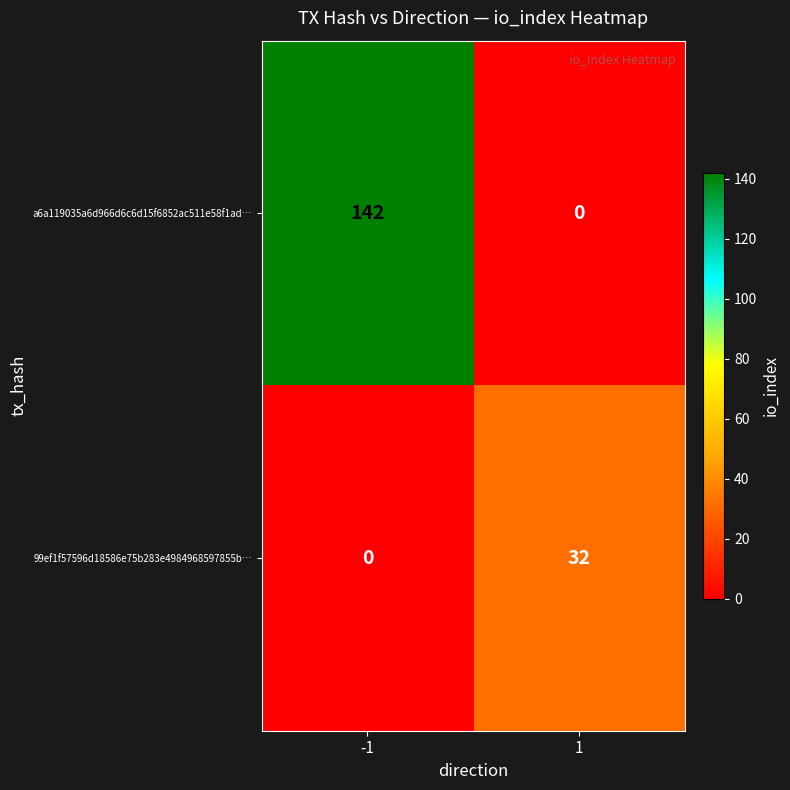

True or false: 99ef1f57596d18586e75b283e4984968597855b… has a value of 0 at -1.

True